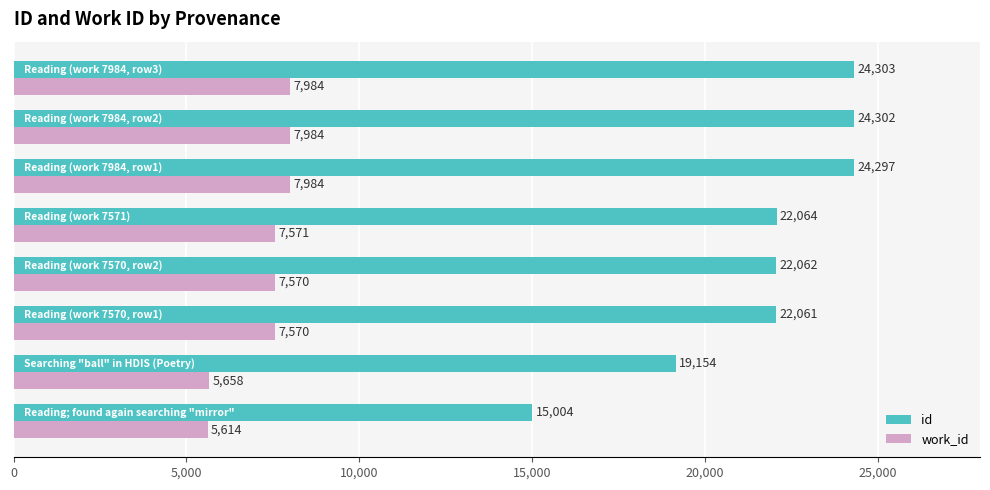

List the series in order of their peak value, highest first.

id, work_id